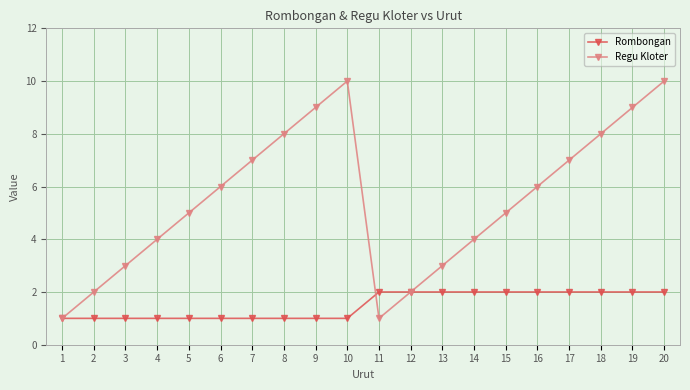

What is the value of the Regu Kloter point at the 10th from the left?

10